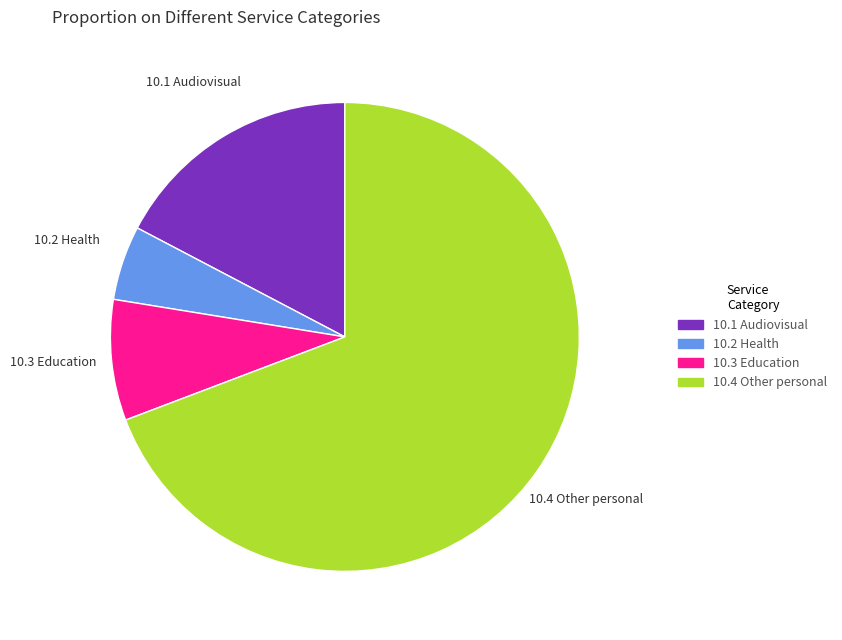

Does any single category account for the majority?

Yes